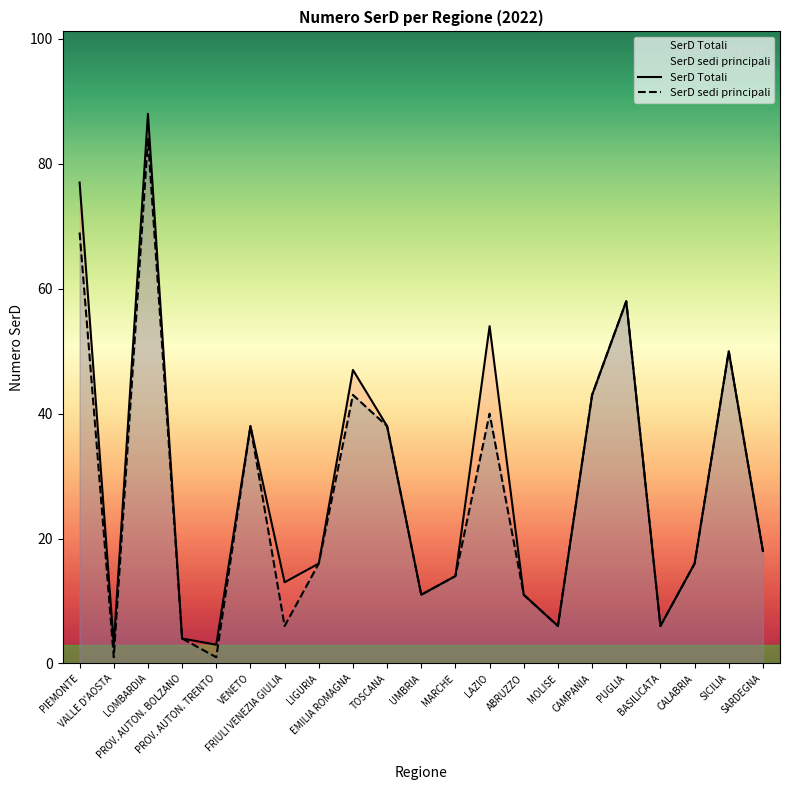

What is the minimum value for SerD sedi principali?

1